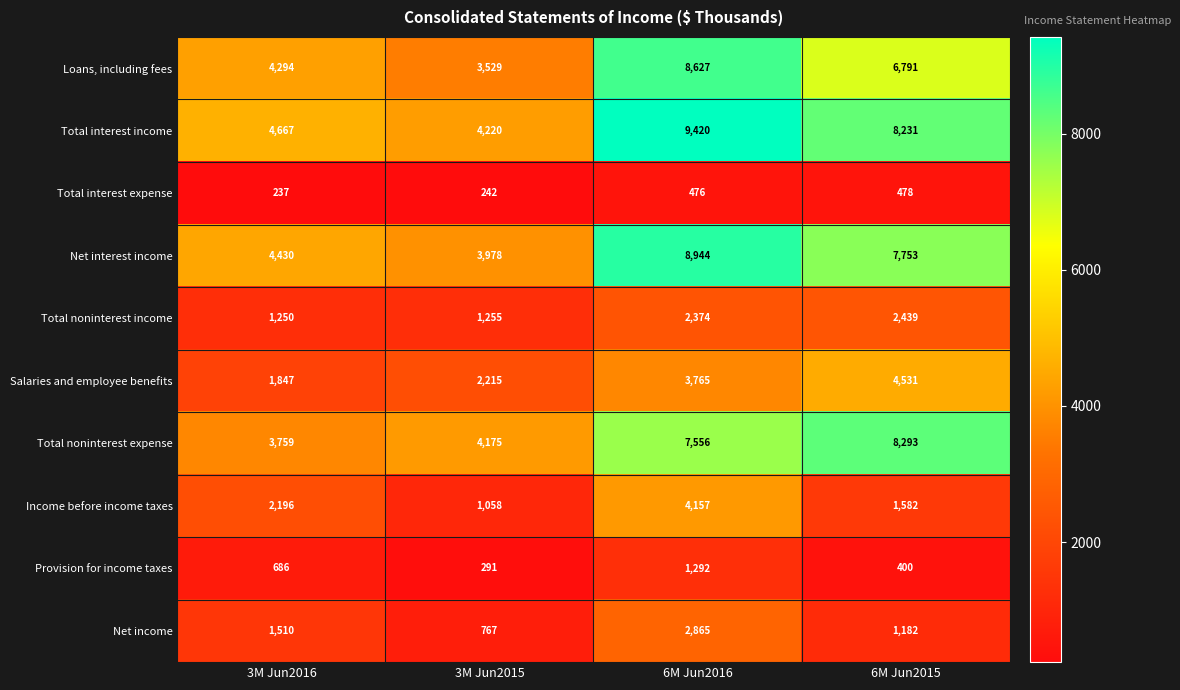

What is the approximate value of Total noninterest income at 3M Jun2016, to the nearest 50?

1250